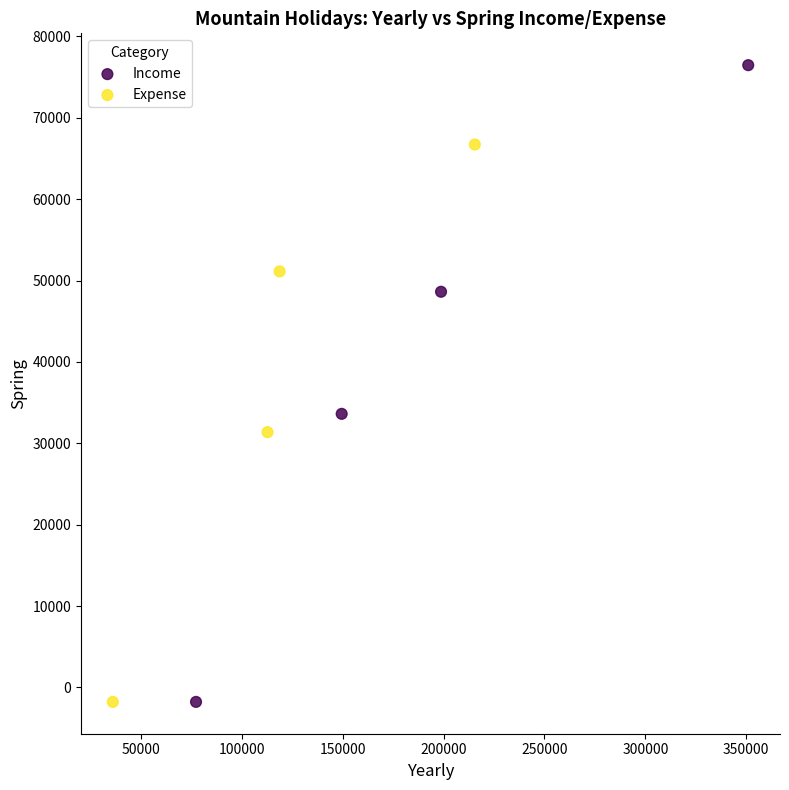

Which series reaches the maximum Y coordinate?

Income